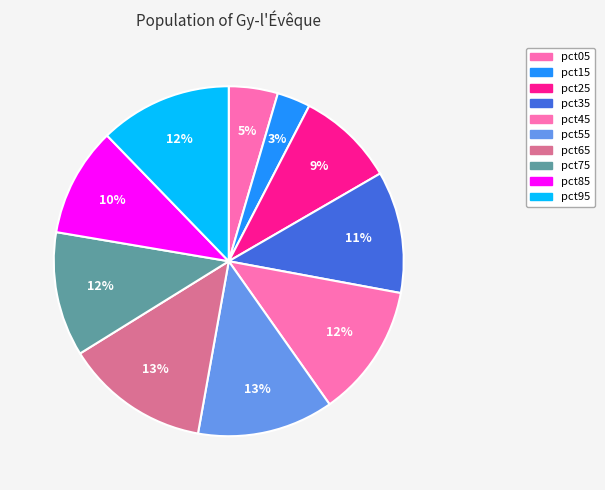

Which category has the smallest portion of the pie?

pct15